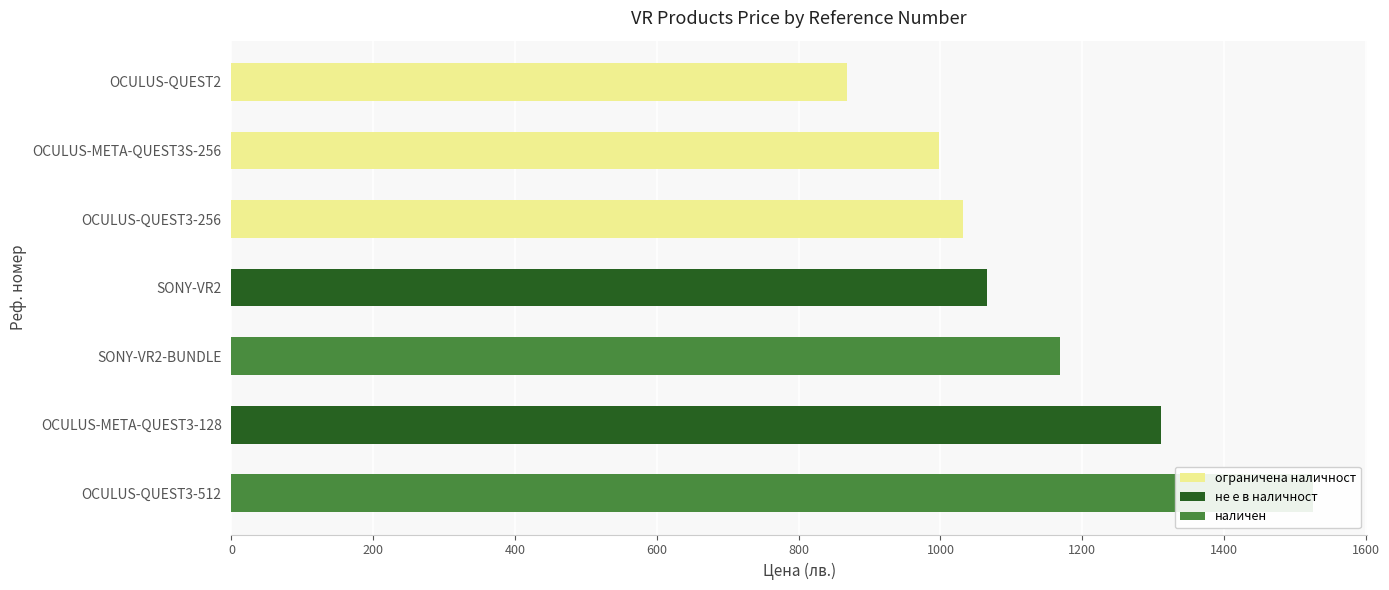

What is the minimum value shown in the chart?

868.6